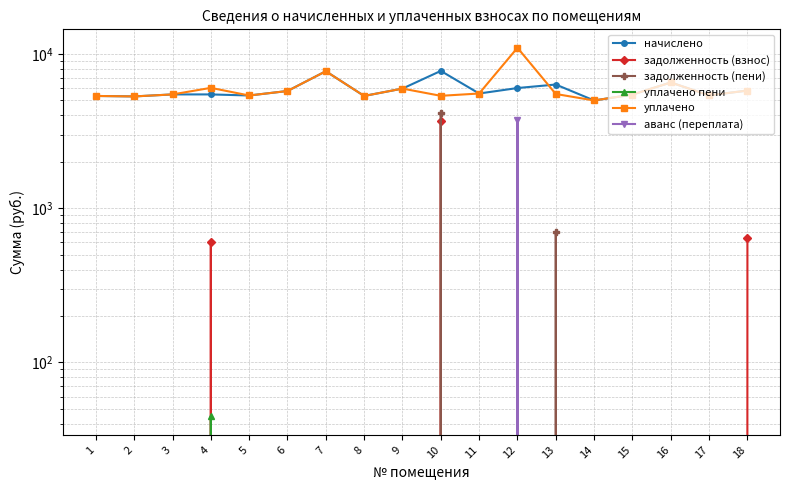

Between 2 and 5, which series saw the biggest shift?

начислено